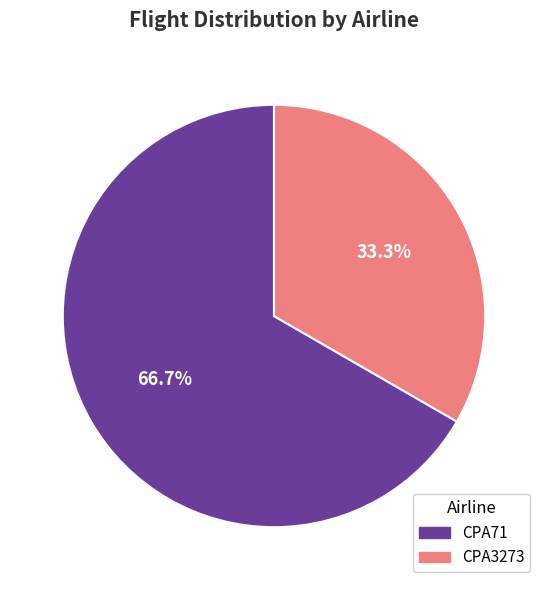

To the nearest percent, what is the difference between the largest and smallest slice percentages?

33%